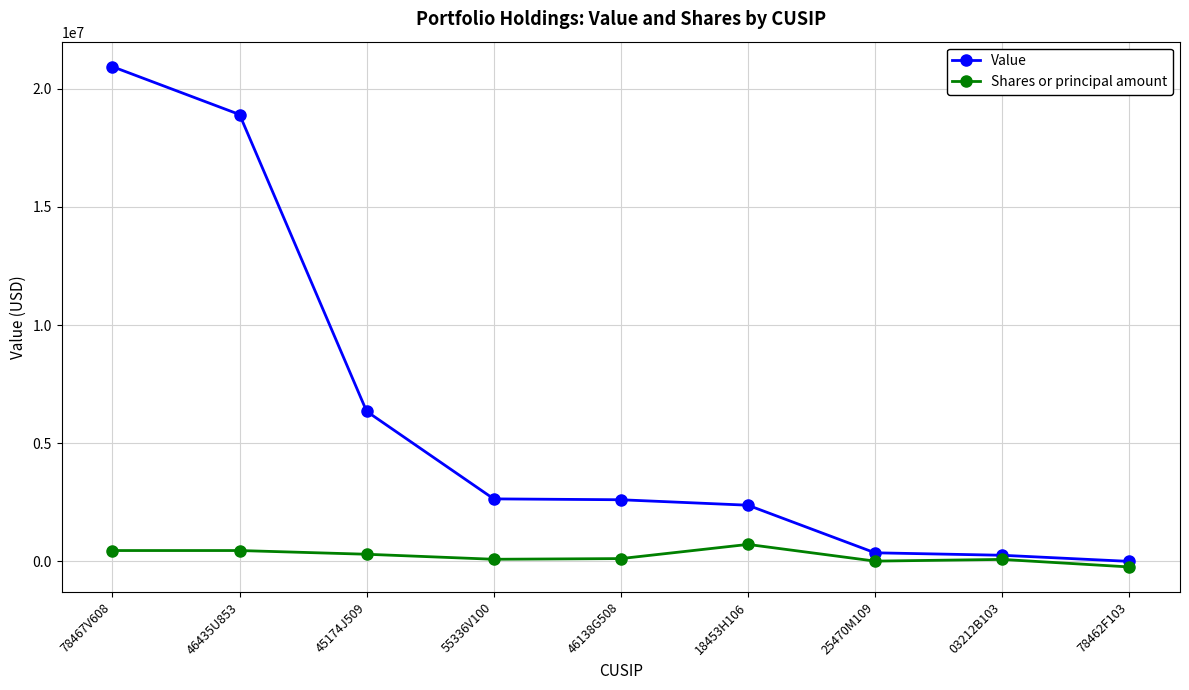

At which label is Value closest to 10467500?

45174J509